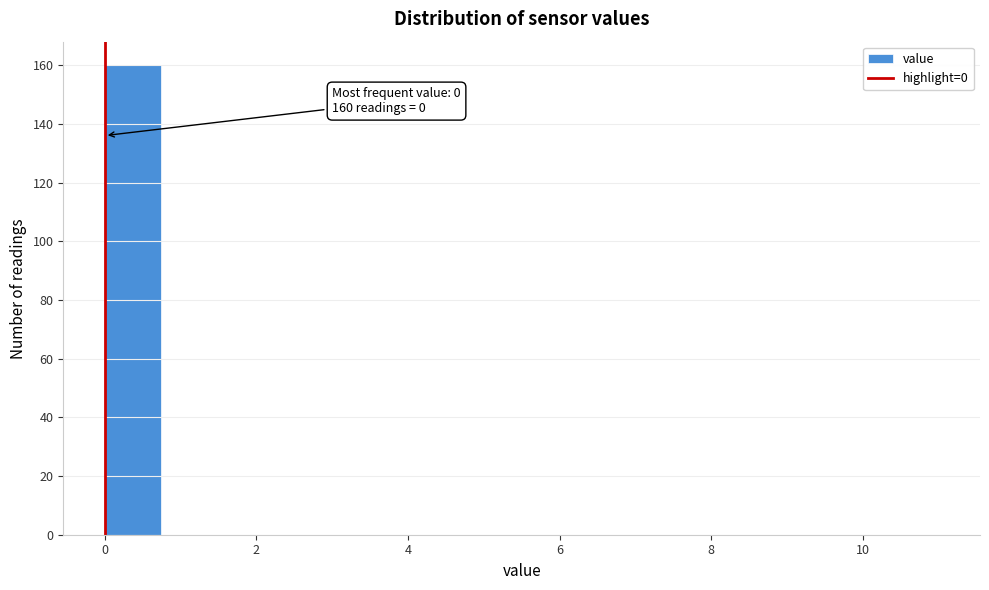

Around what value on the x-axis is the tallest bar? Give the approximate position of its centre, as read against the axis.

0.4